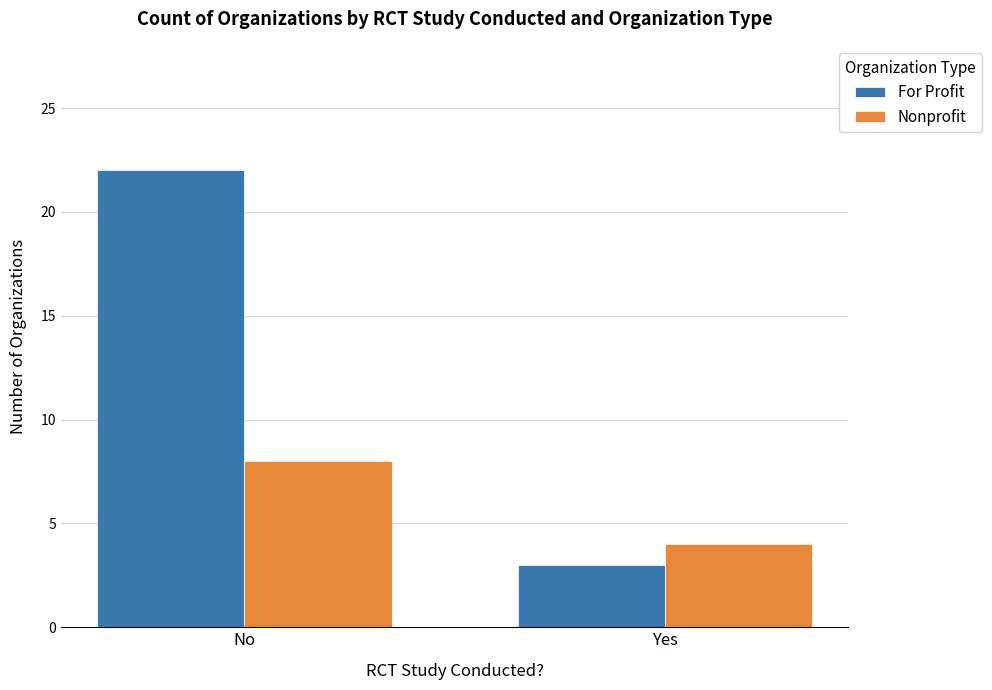

Rank the series by their maximum value, from highest to lowest.

For Profit, Nonprofit